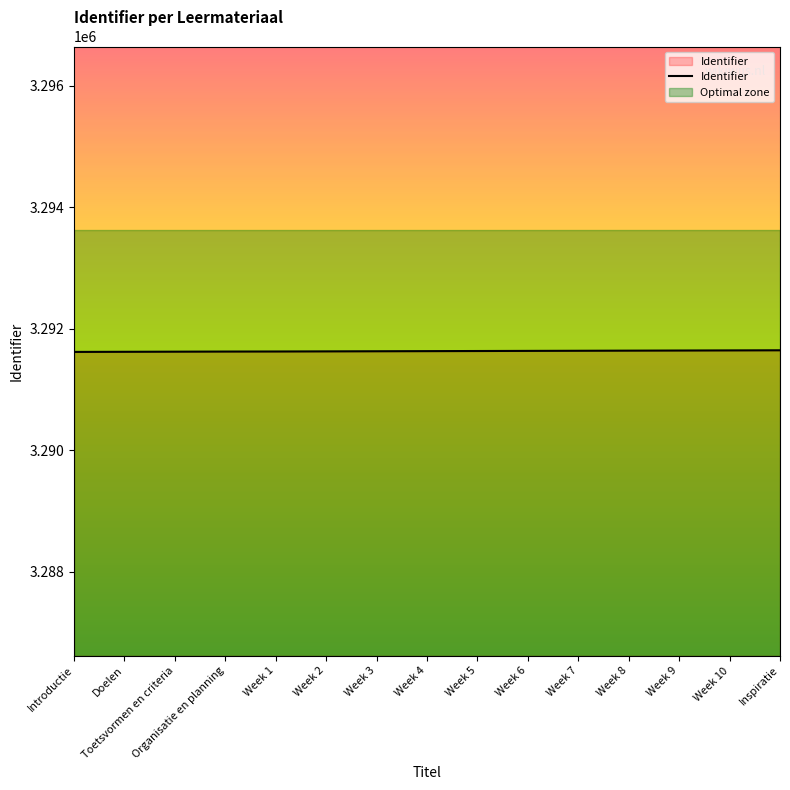

What is the label of the 14th point from the right?

Doelen